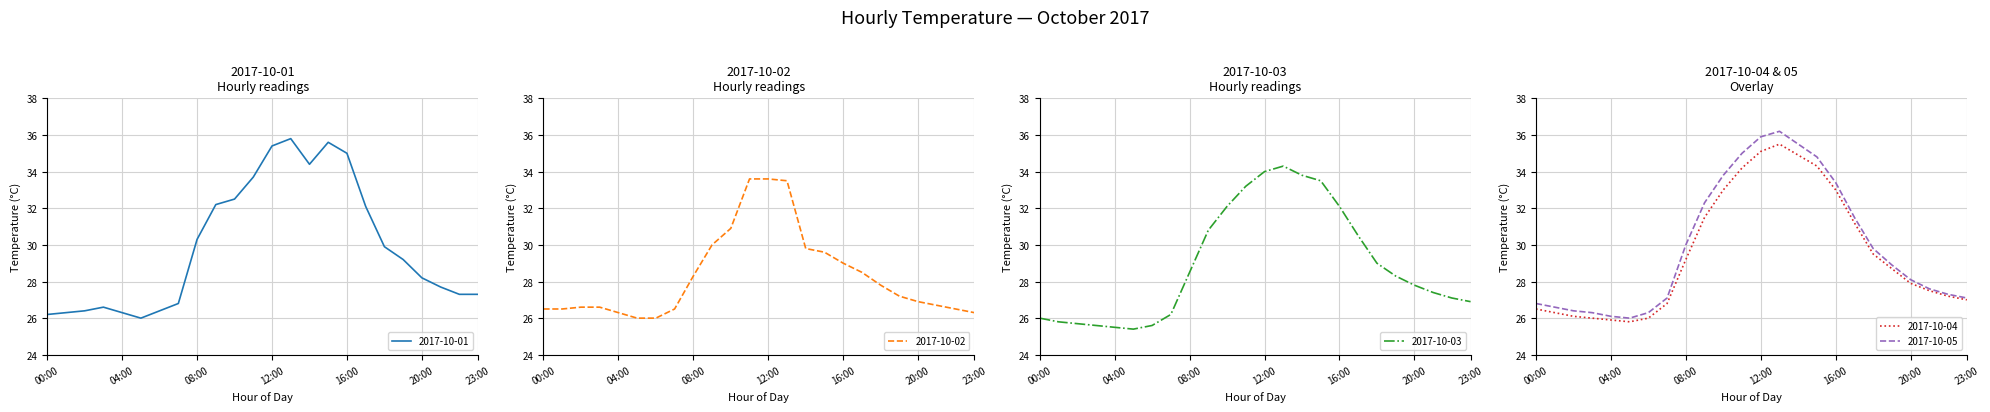

What is the greatest value displayed?

36.2